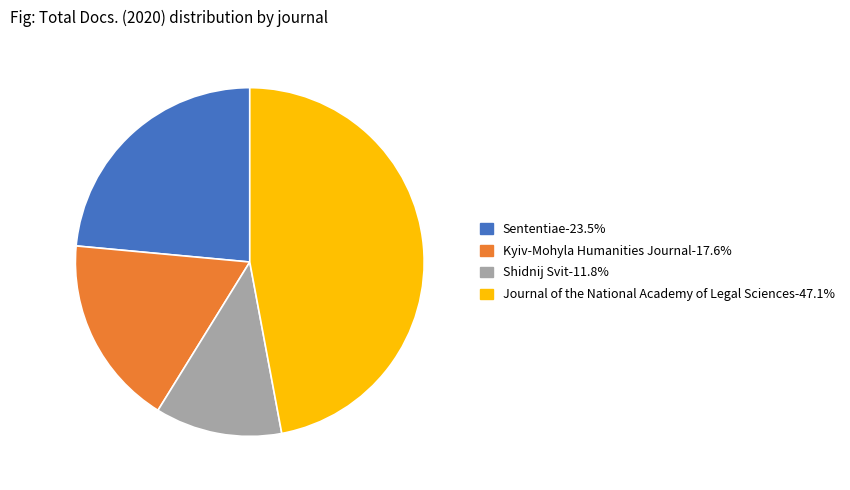

Which category has the smallest portion of the pie?

Shidnij Svit